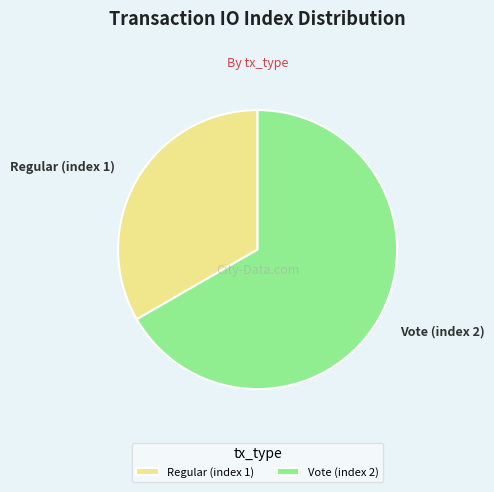

Is the sum of Vote (index 2) and Regular (index 1) greater than half?

Yes